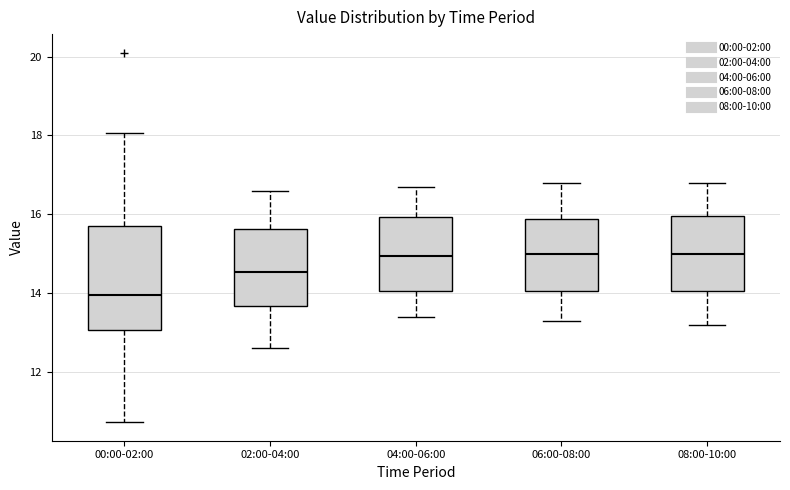

Comparing the boxes themselves (not the whiskers), which one is the tallest?

00:00-02:00